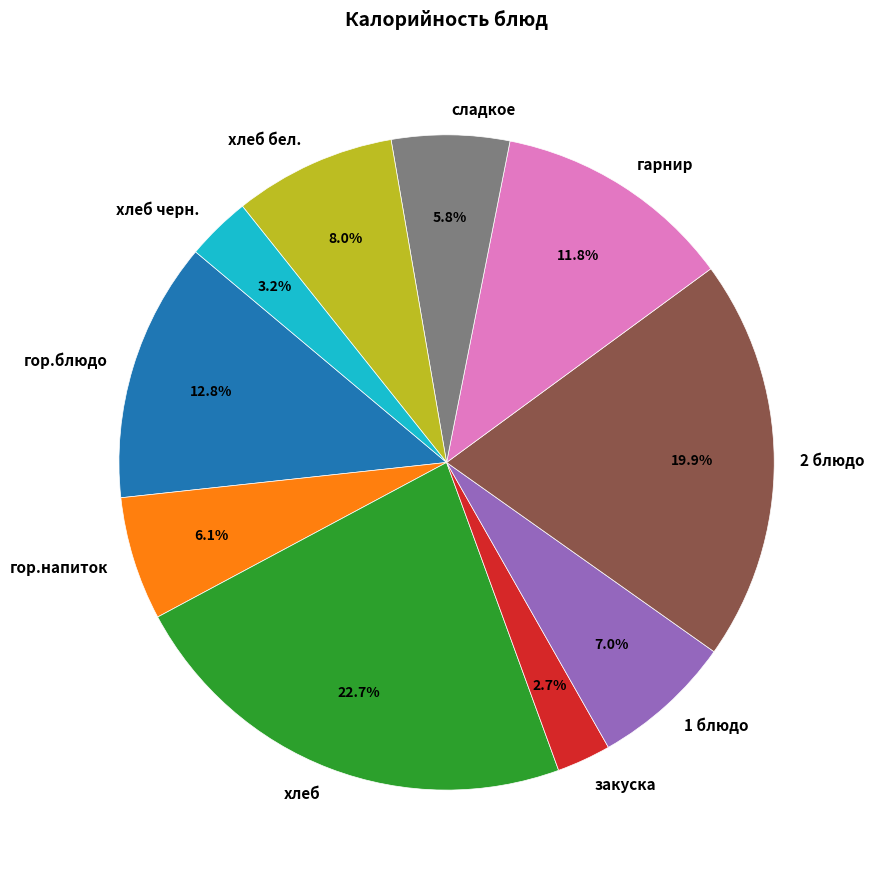

To the nearest percent, what is the average slice percentage?

10%